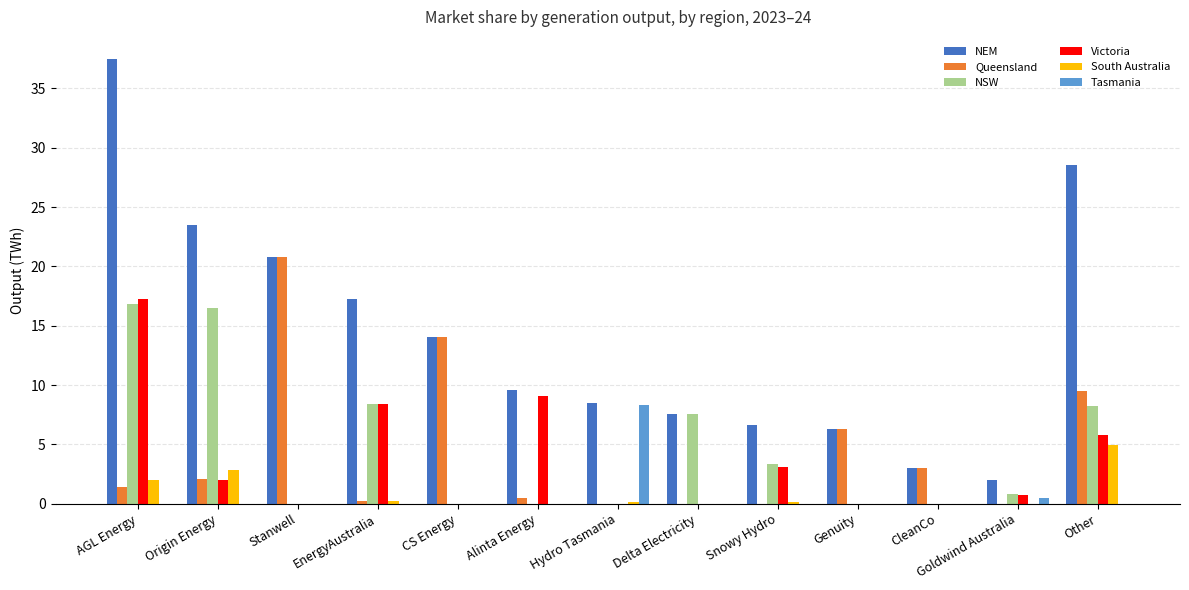

What is the sum of all Queensland values?

57.8